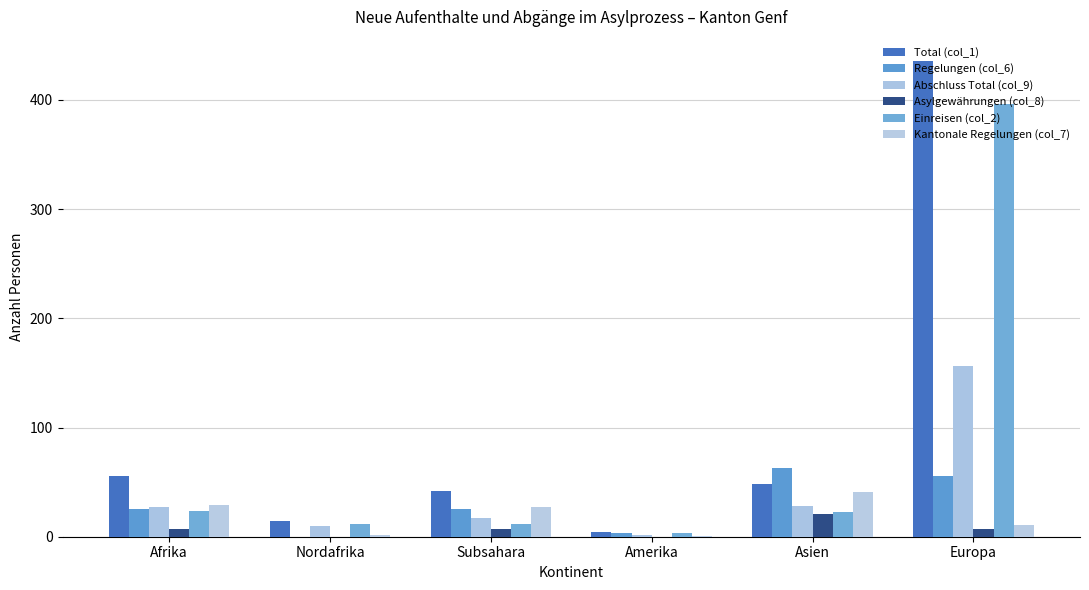

What is the label of the 4th bar from the left?

Amerika